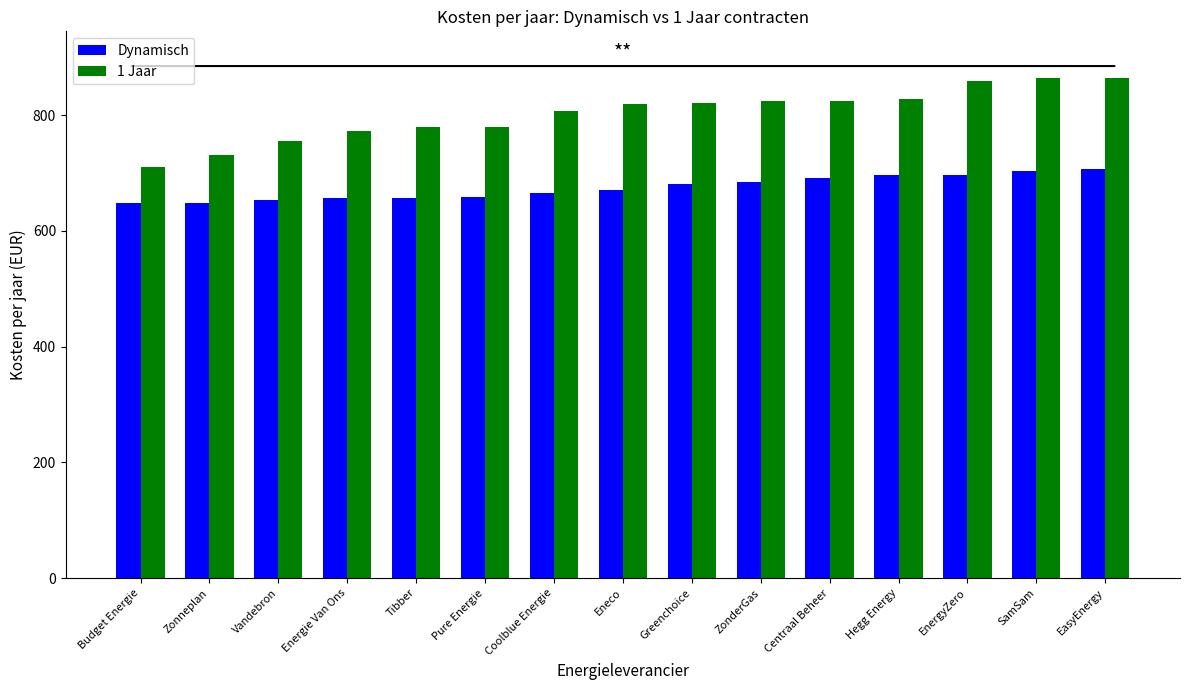

What is the label of the 5th bar from the left?

Tibber